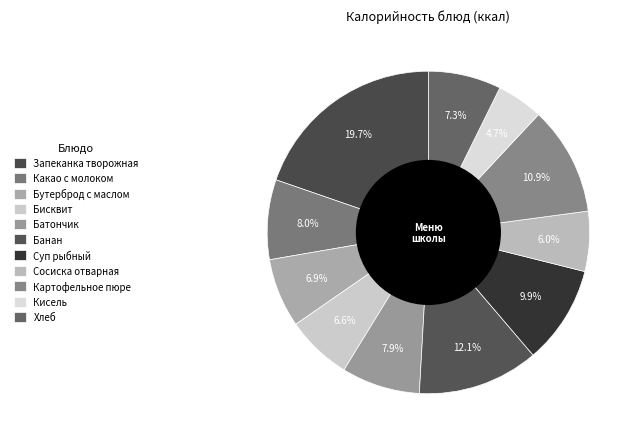

How many slices are in this pie chart?

11